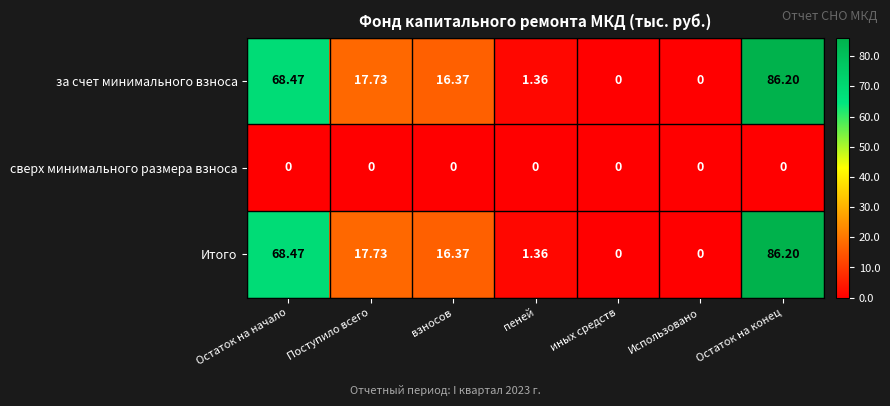

At which category is the sum across all series the highest?

Остаток на конец